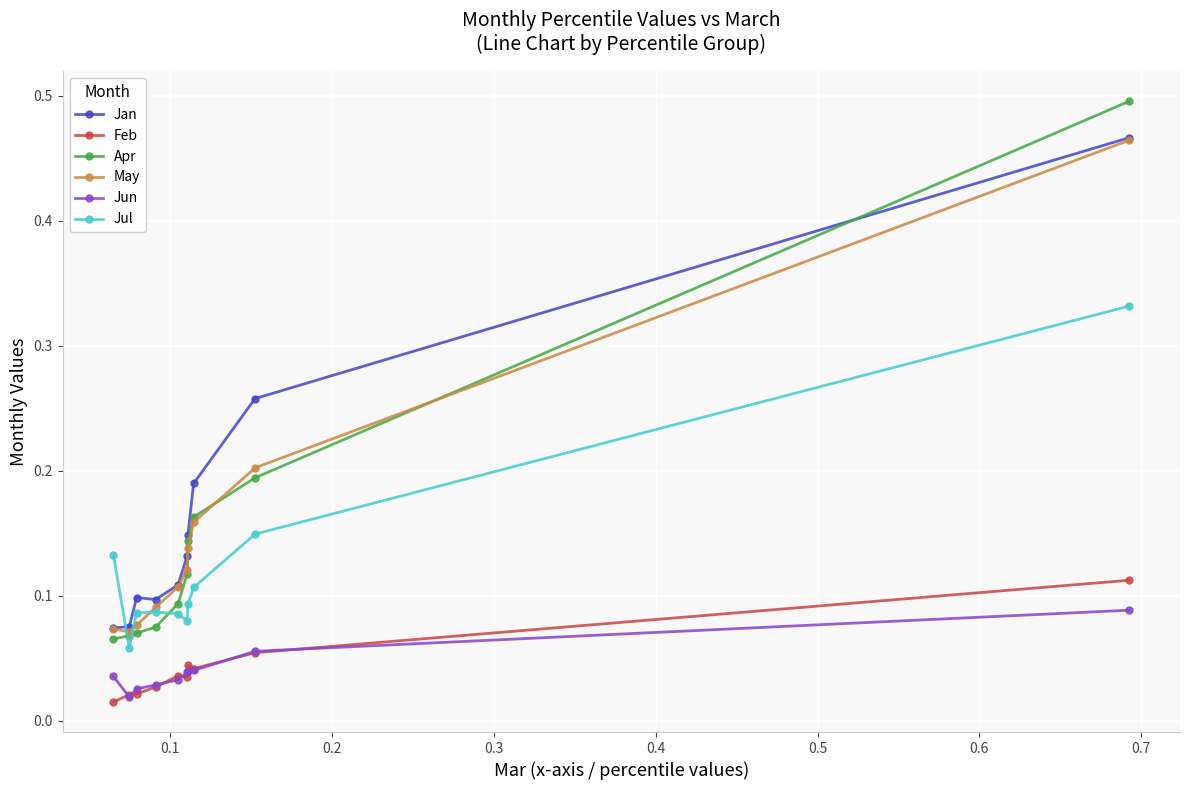

Which series has the largest range (max minus min)?

Apr